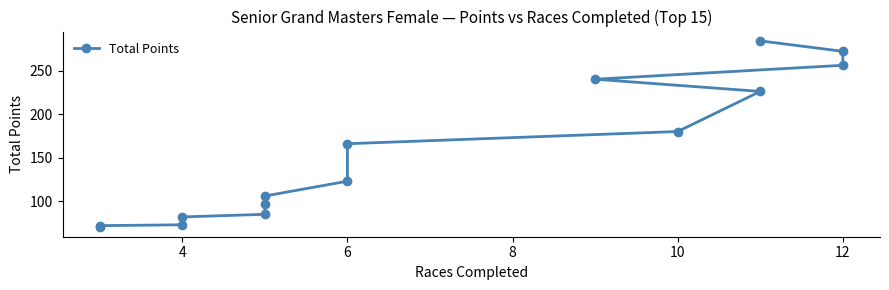

Reading right to left, transcribe all the data shown in this chart.

70	72	73	82	85	97	106	123	166	180	226	240	256	272	284